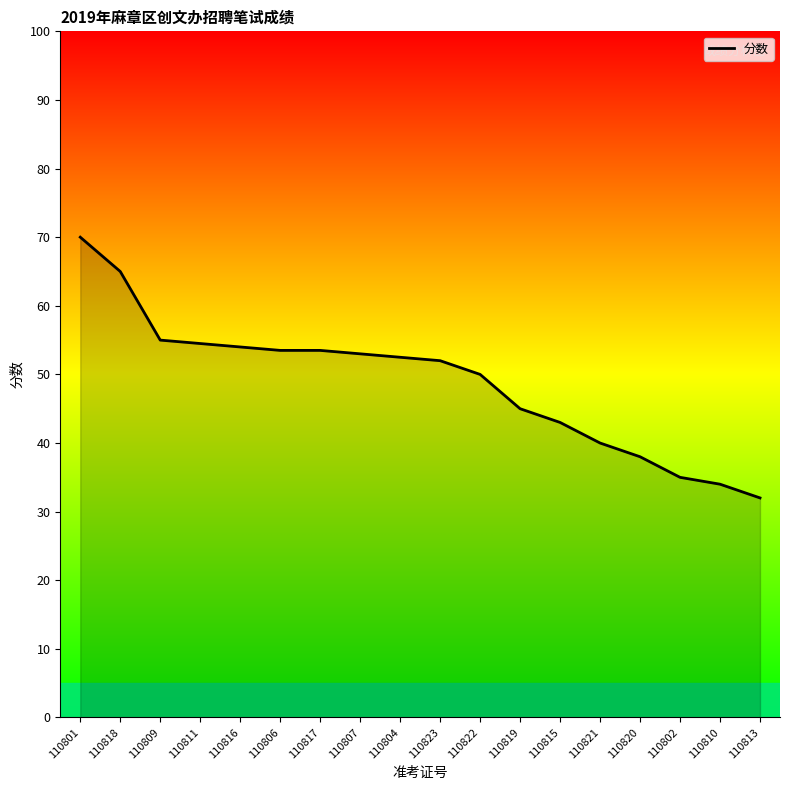

What is the ratio of the value at 110810 to the value at 110822?

0.7